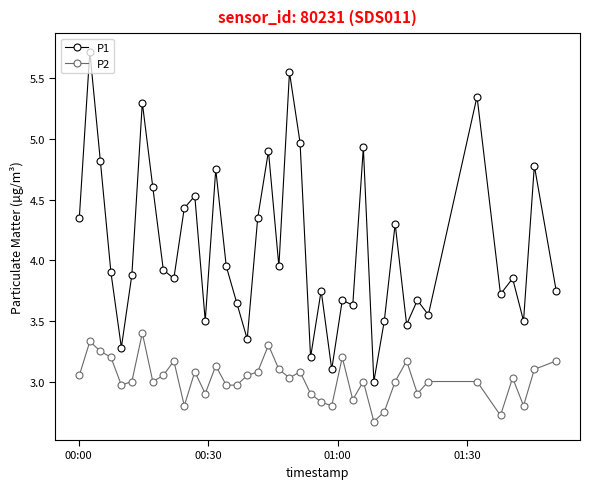

True or false: P1 and P2 intersect in this chart.

False